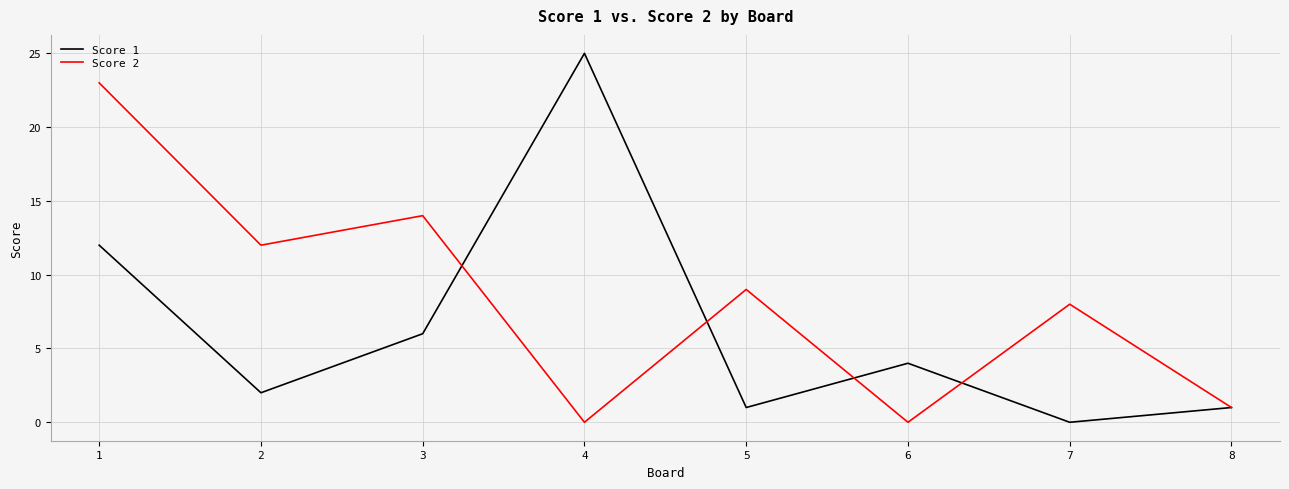

Which series has the largest range (max minus min)?

Score 1